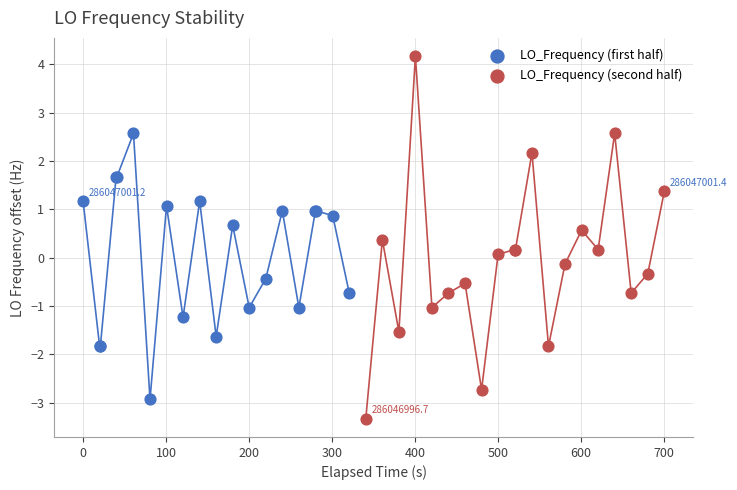

Which series has the widest spread of Y values?

LO_Frequency (second half)